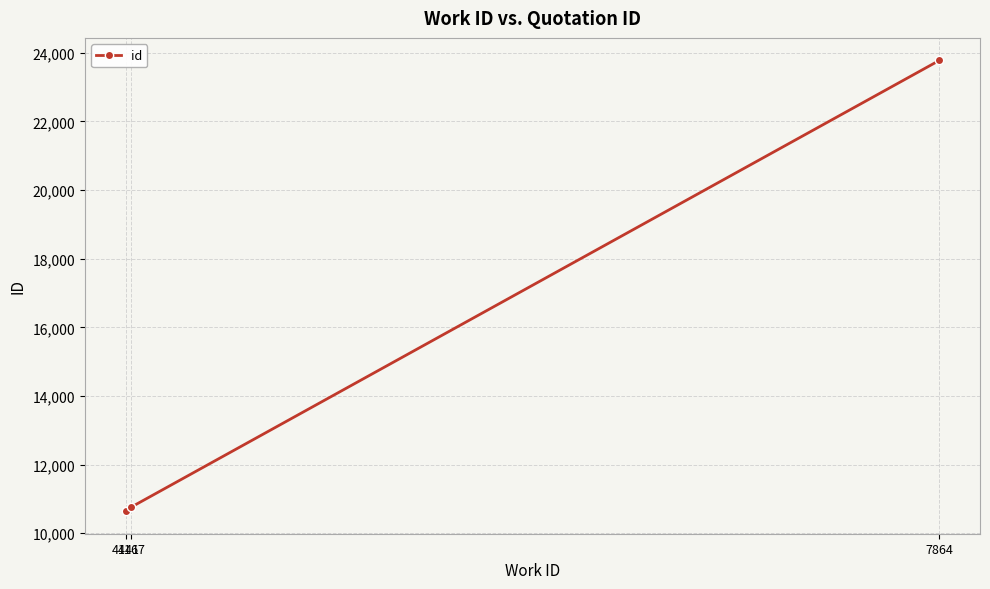

What value does the data have at 4141, to the nearest 100?

10600